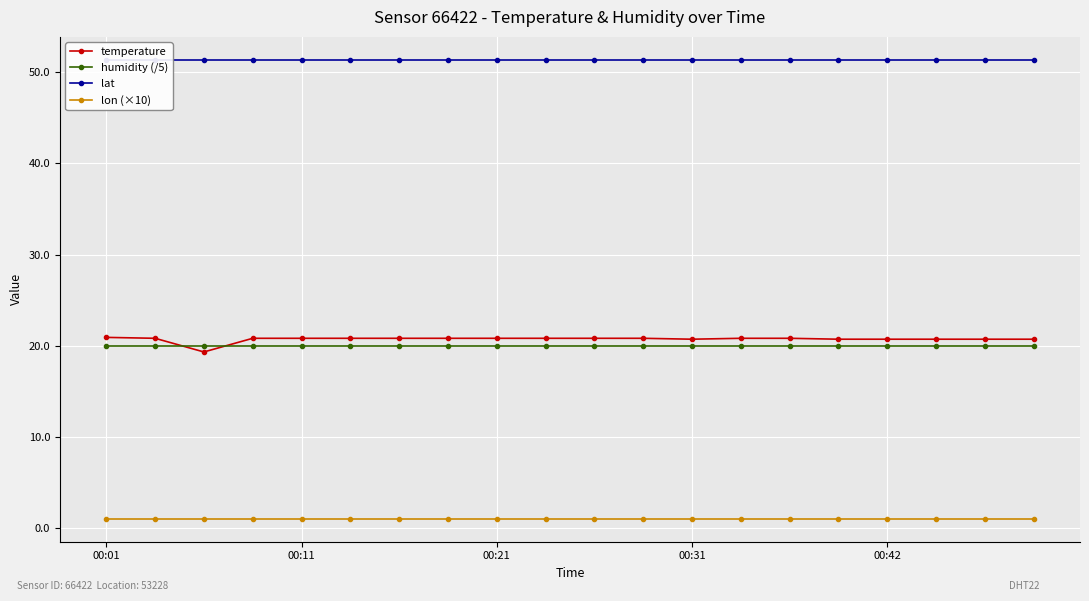

What is the total value across all series at 6?

93.1